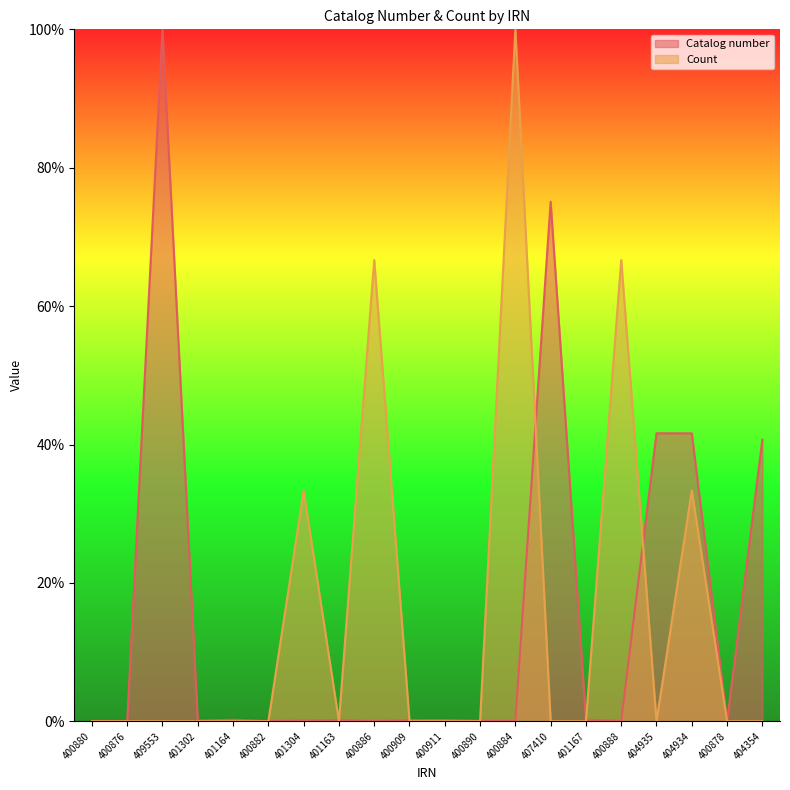

Between 409553 and 407410, which series saw the biggest shift?

Catalog number